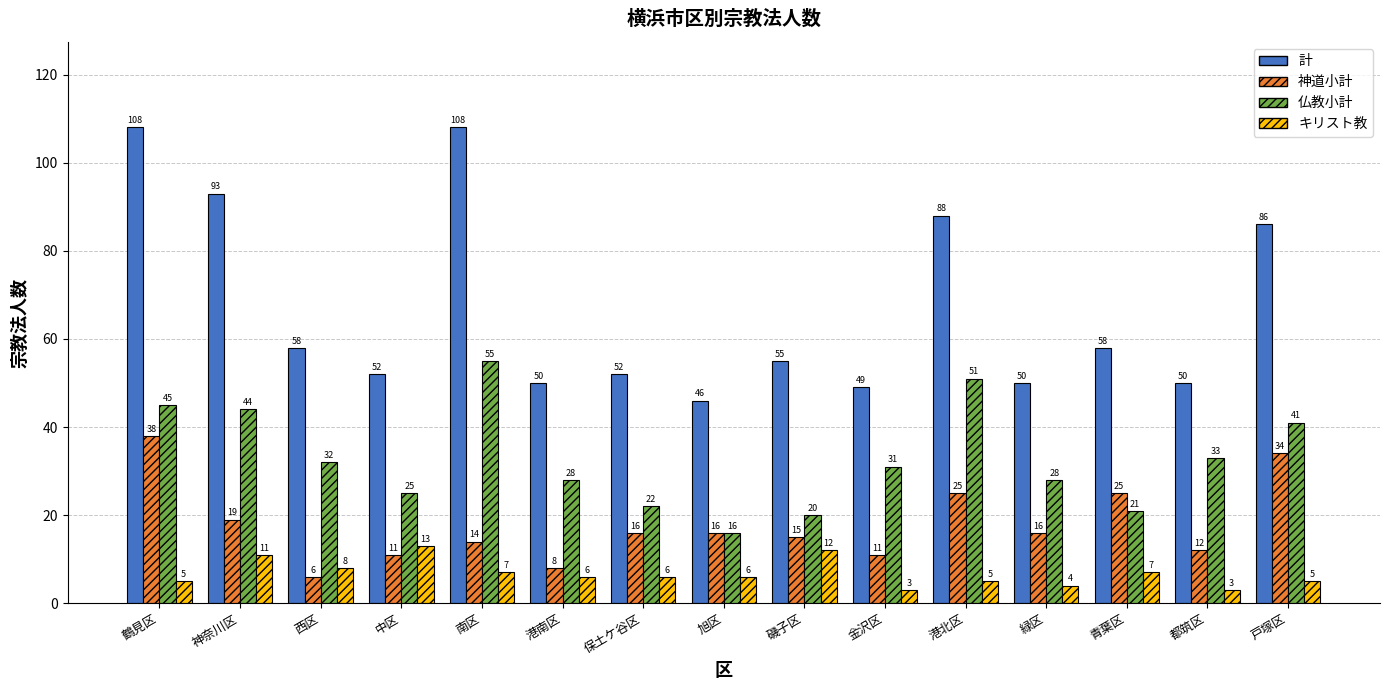

List the series in order of their overall mean, highest first.

計, 仏教小計, 神道小計, キリスト教